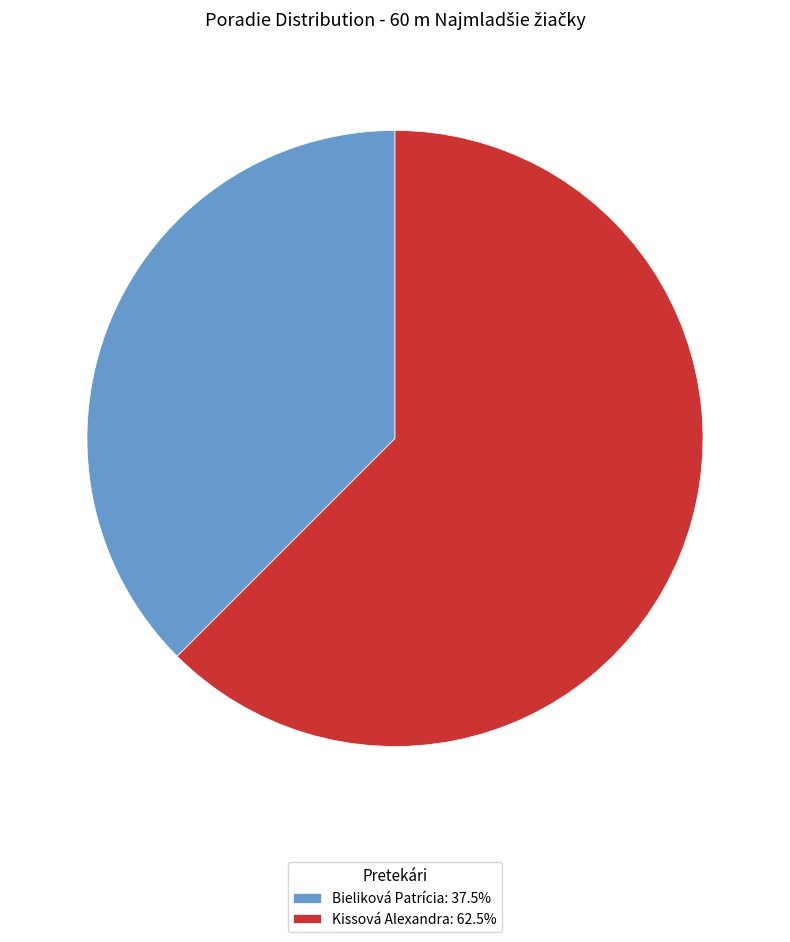

Count the number of slices in the pie.

2